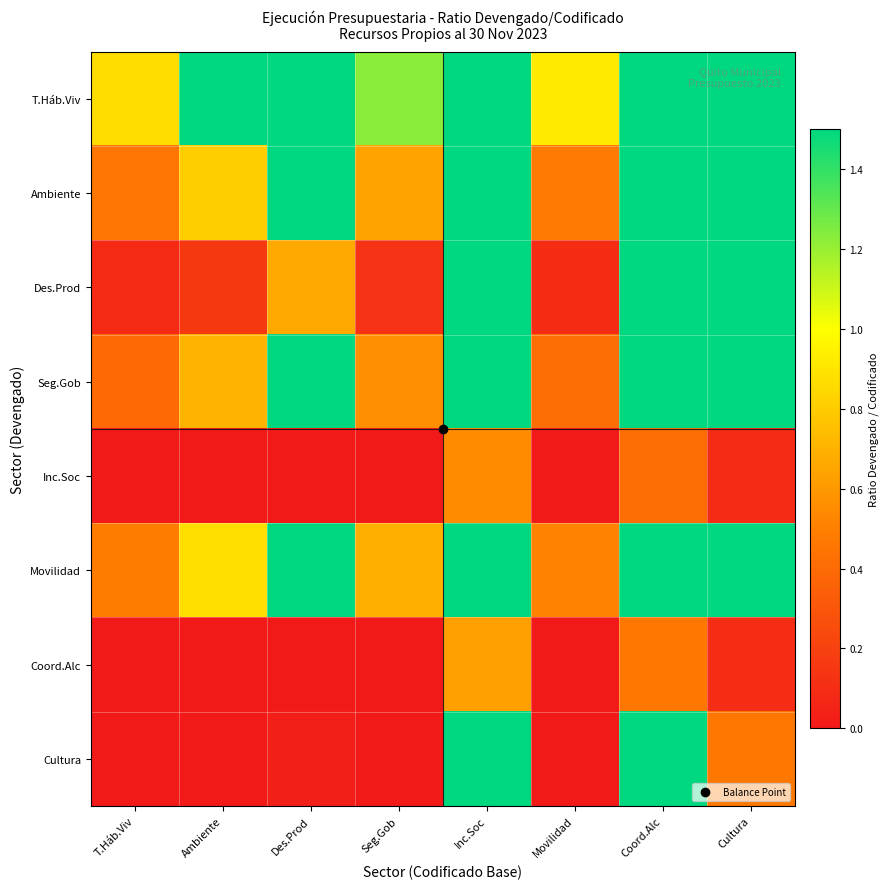

Which series has the widest spread of values?

Cultura